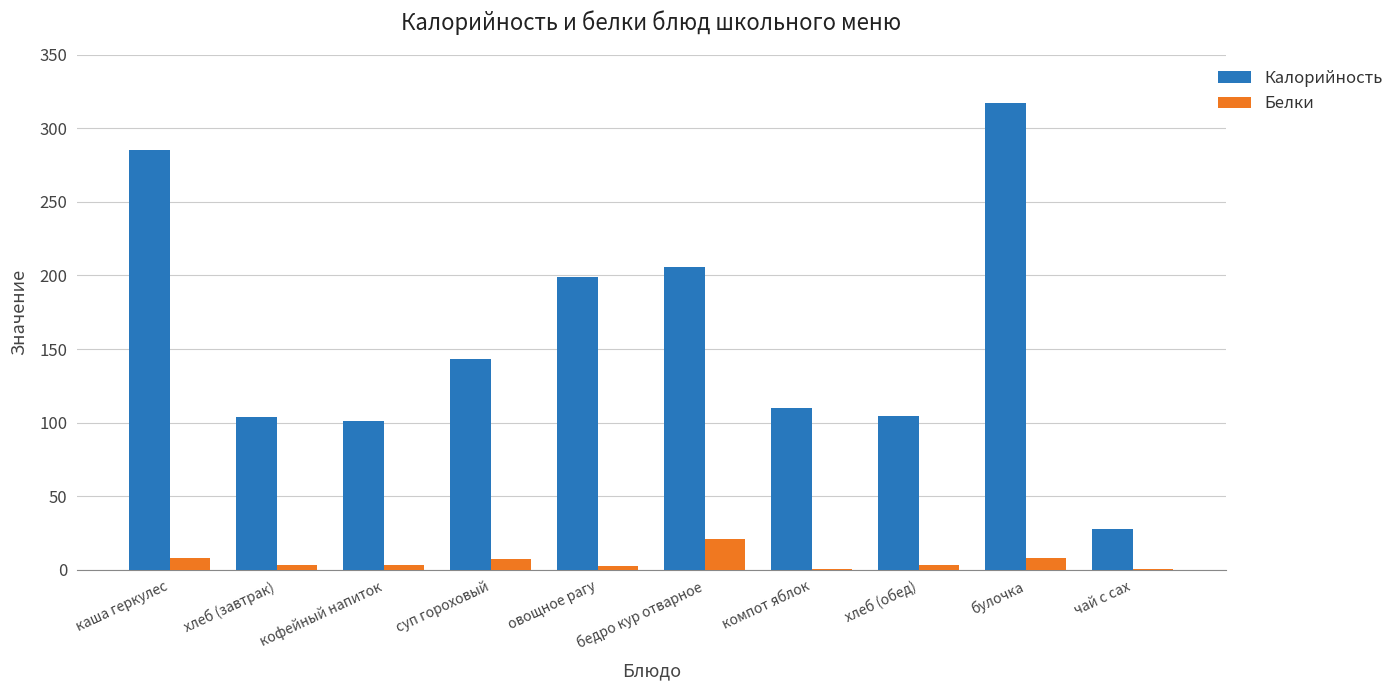

What is the total value across all series at булочка?

324.8